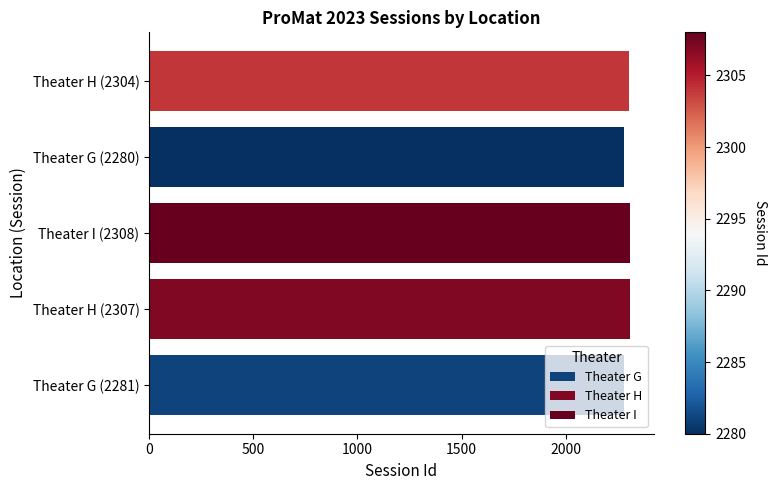

The chart shows a value of 2280 at Theater G (2280). True or false?

True